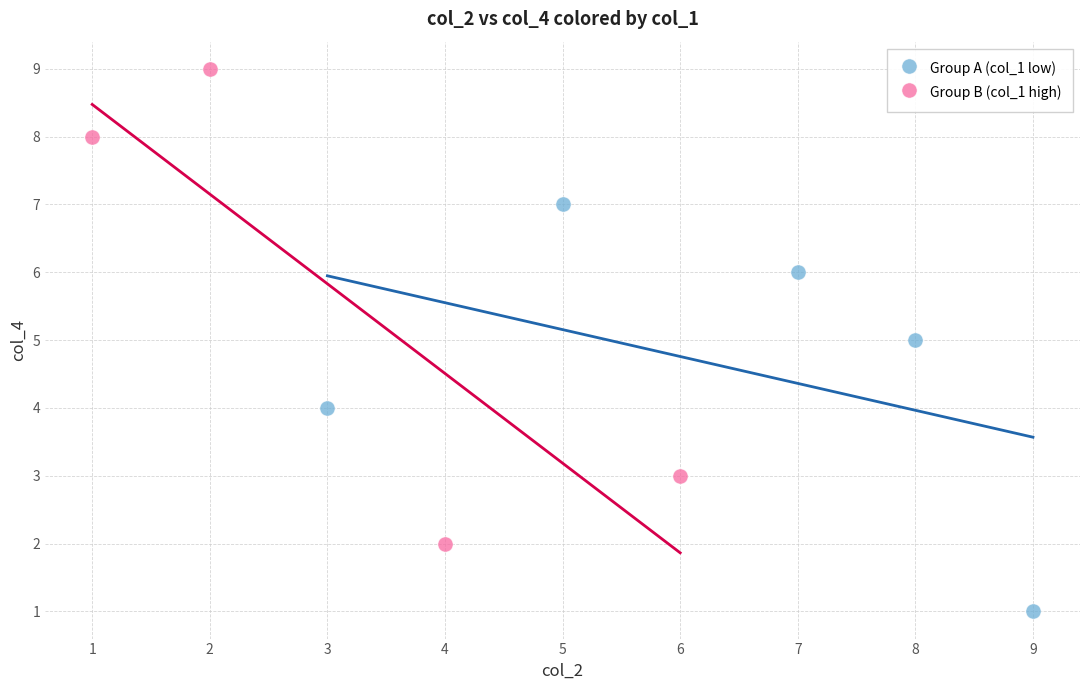

Which series has the largest Y range (max minus min)?

Group B (col_1 high)